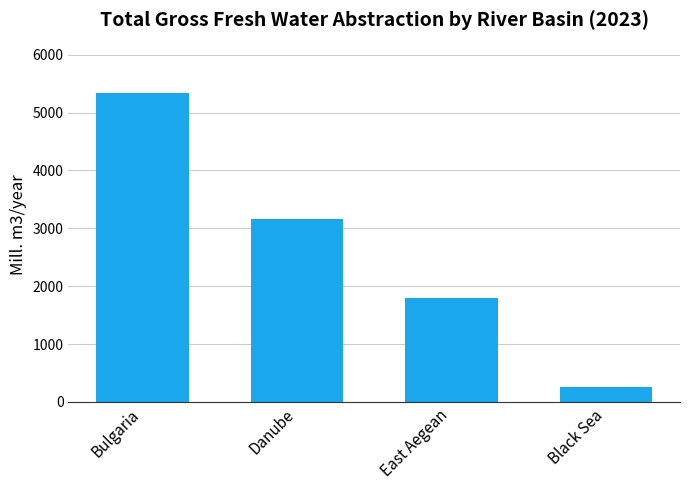

Reading right to left, extract all data points from this chart.

Black Sea=258.4	East Aegean=1794.0	Danube=3164.0	Bulgaria=5336.1